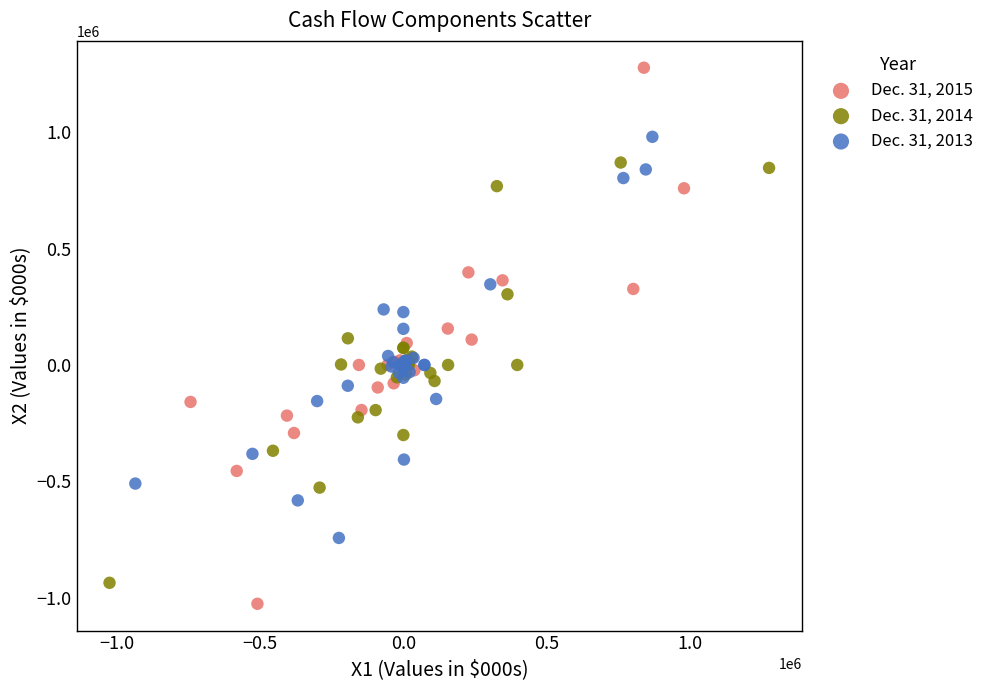

Which series reaches the maximum Y coordinate?

Dec. 31, 2015